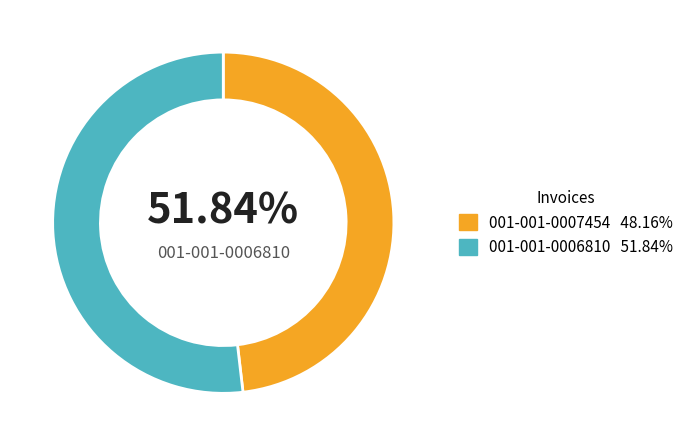

Which slice is the largest?

001-001-0006810